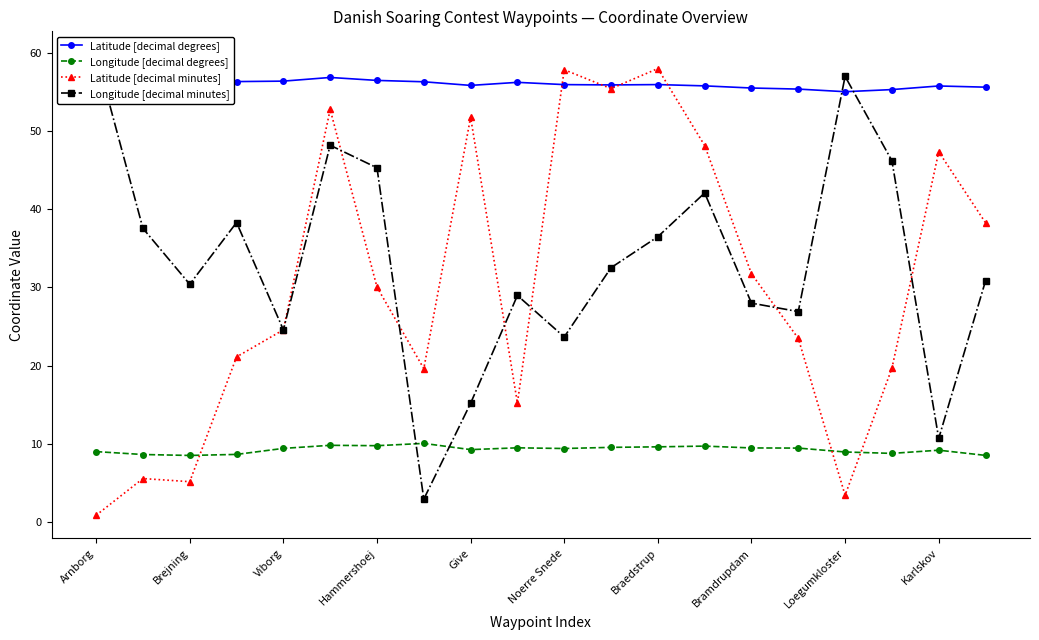

Which series ends up on top after the final intersection of Latitude [decimal minutes] and Latitude [decimal degrees]?

Latitude [decimal degrees]